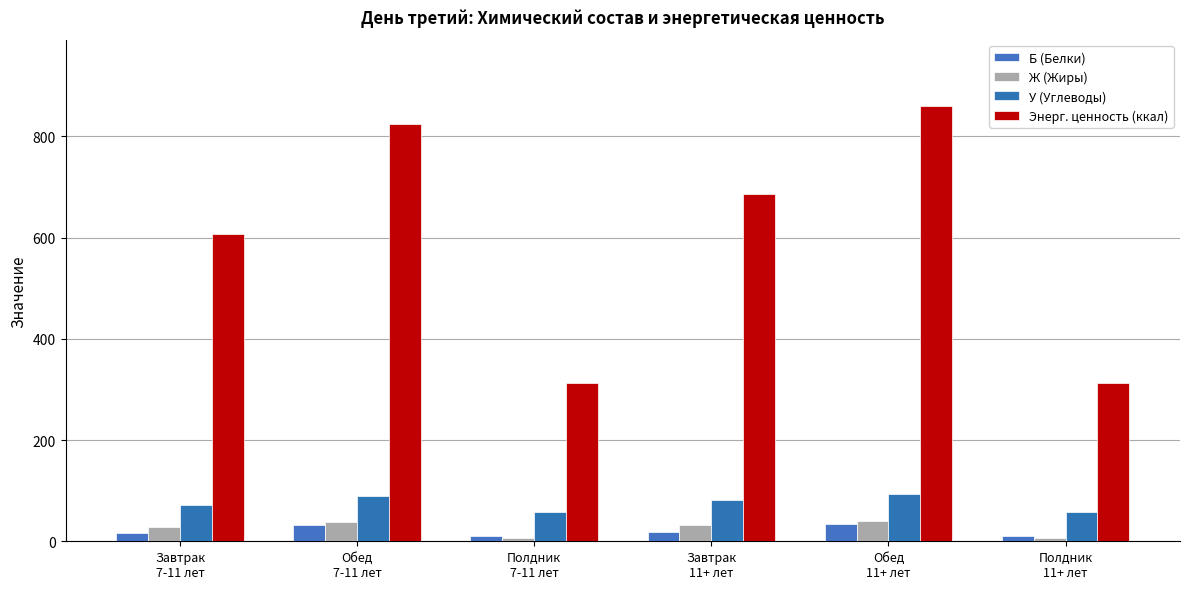

At how many categories does at least one series exceed 532?

4